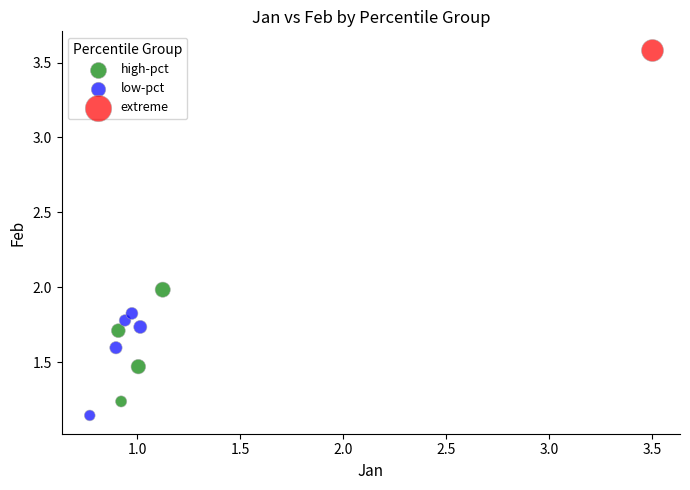

What are all the series names shown in the legend?

high-pct, low-pct, extreme